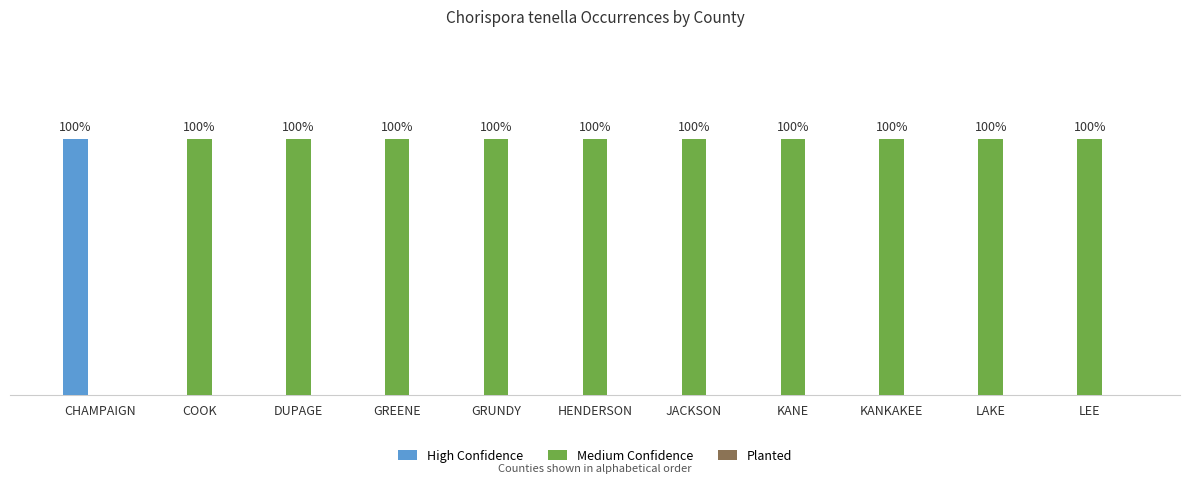

Does the chart contain stacked bars?

No